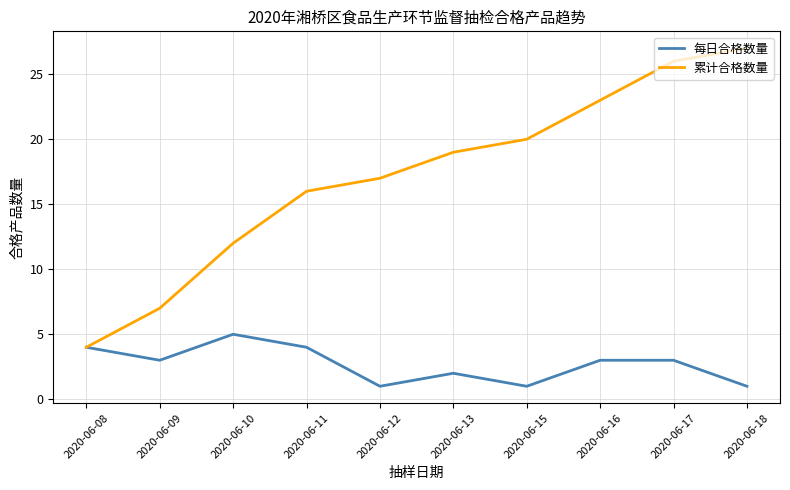

At which label is 累计合格数量 closest to 15?

2020-06-11